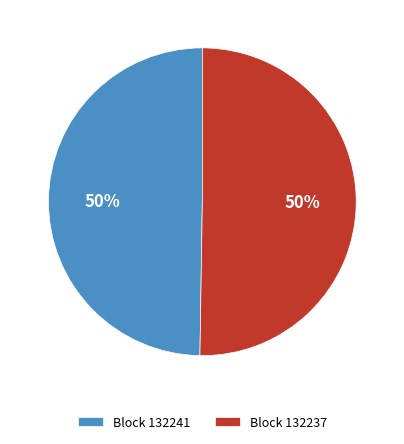

To the nearest percent, what portion does Block 132237 represent?

50%